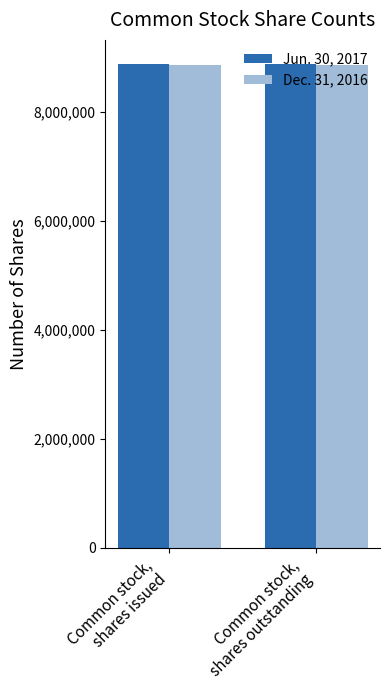

What is the smallest value displayed?

8854011